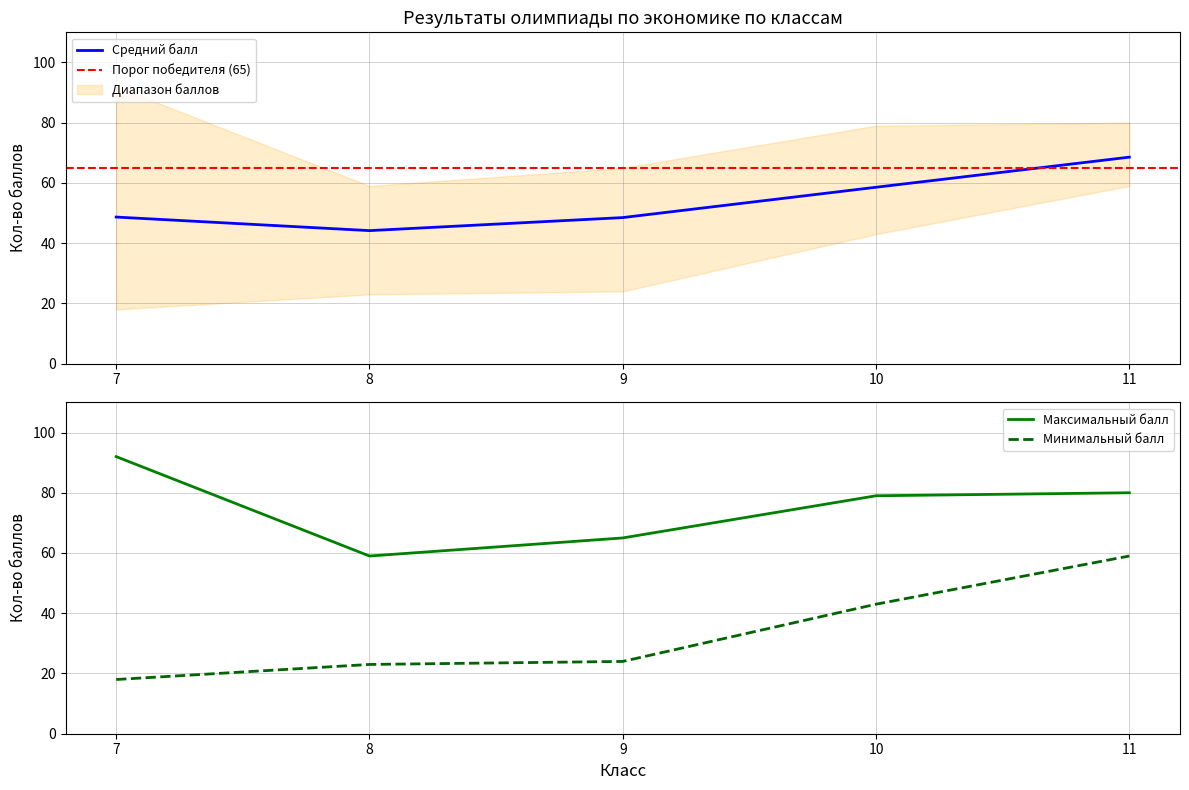

At which label is Минимальный балл closest to 38?

10